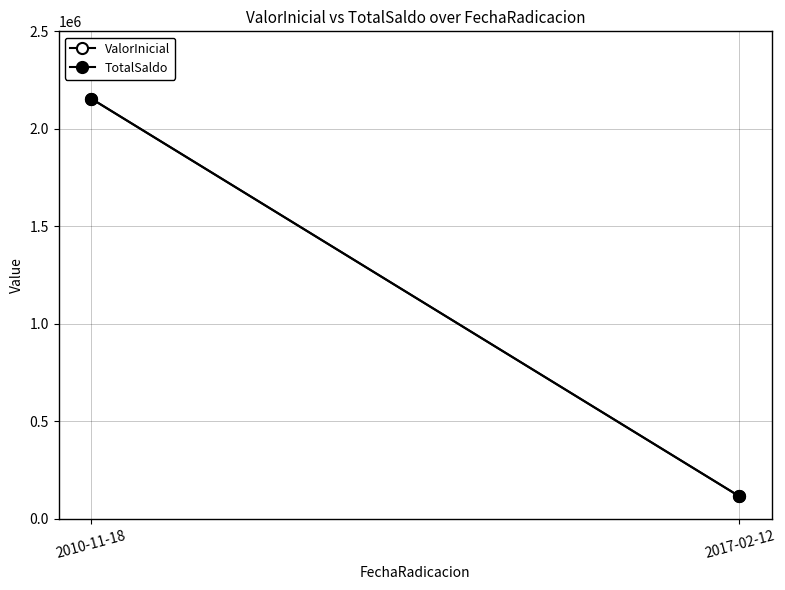

Is it true that ValorInicial equals 2155255 at 2010-11-18?

True